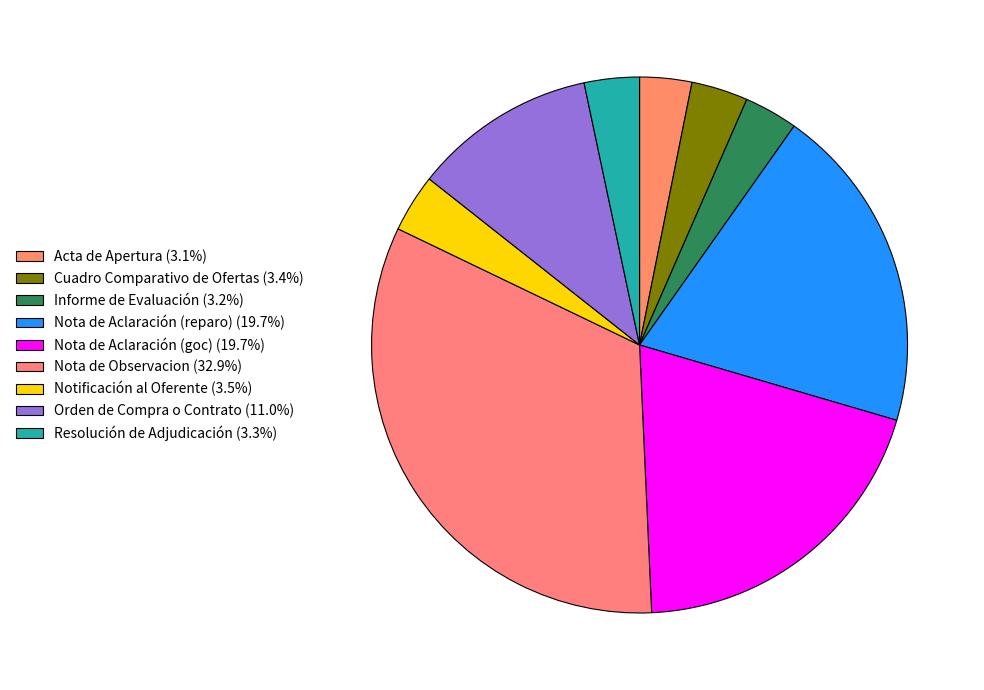

Is there any slice that represents more than half of the pie?

No